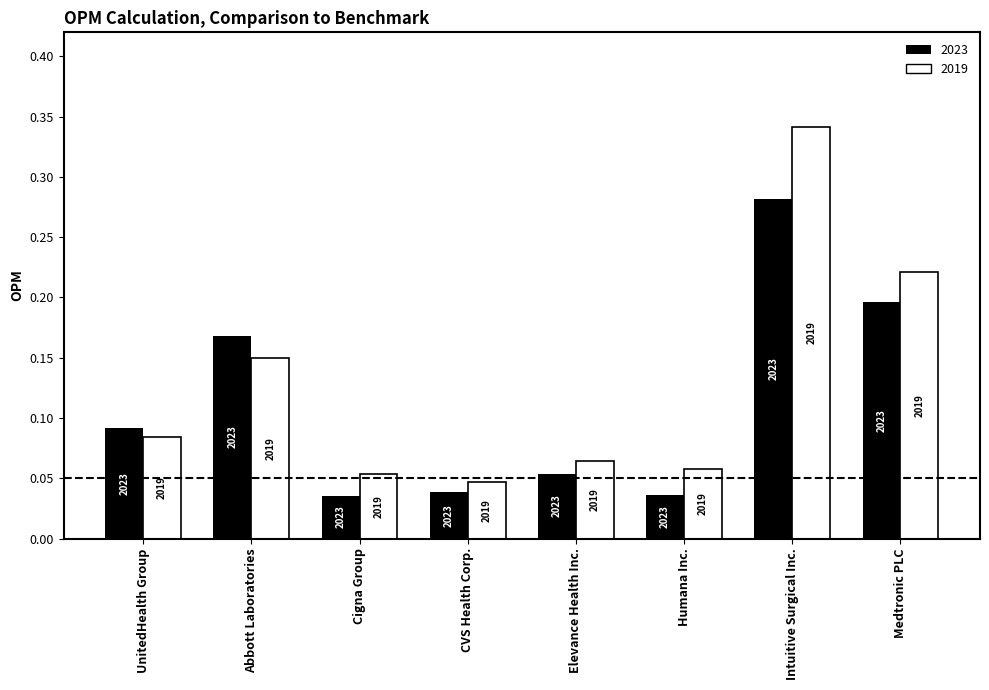

How many groups of bars are there?

8